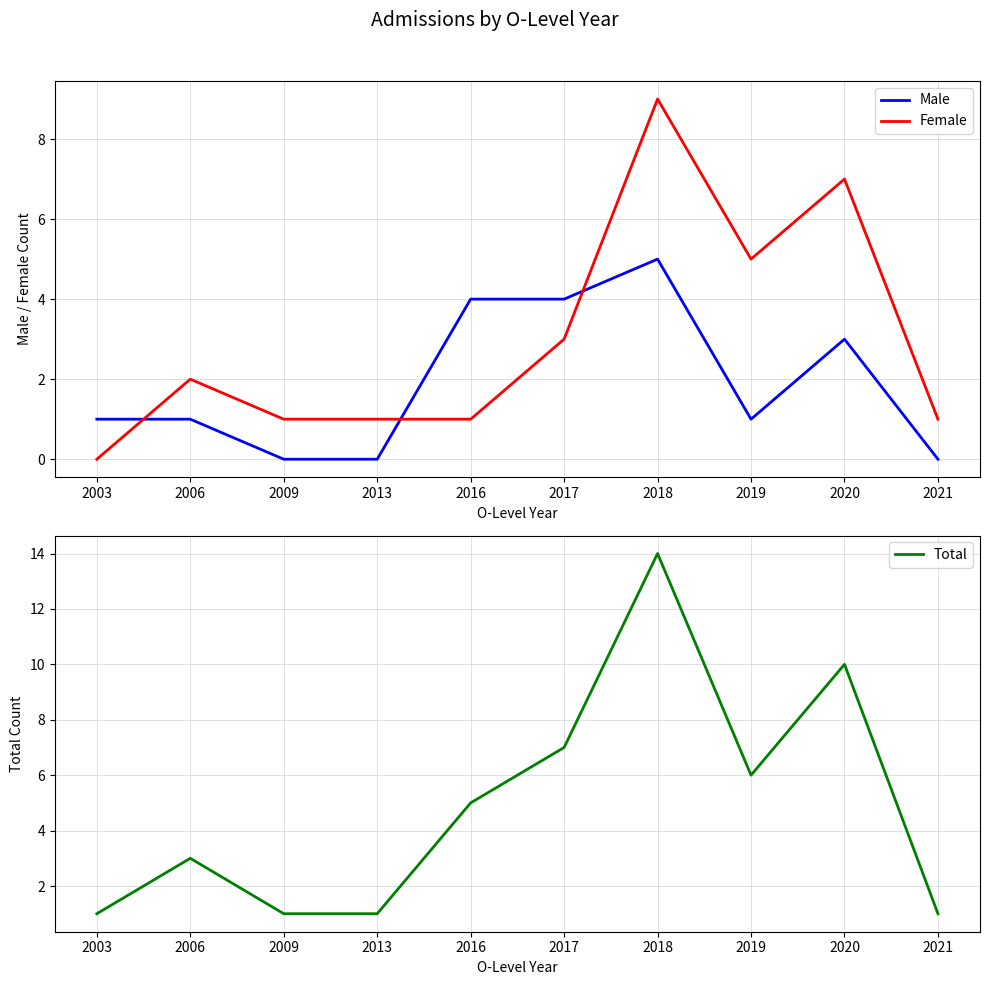

What is the lowest value of the Total series?

1